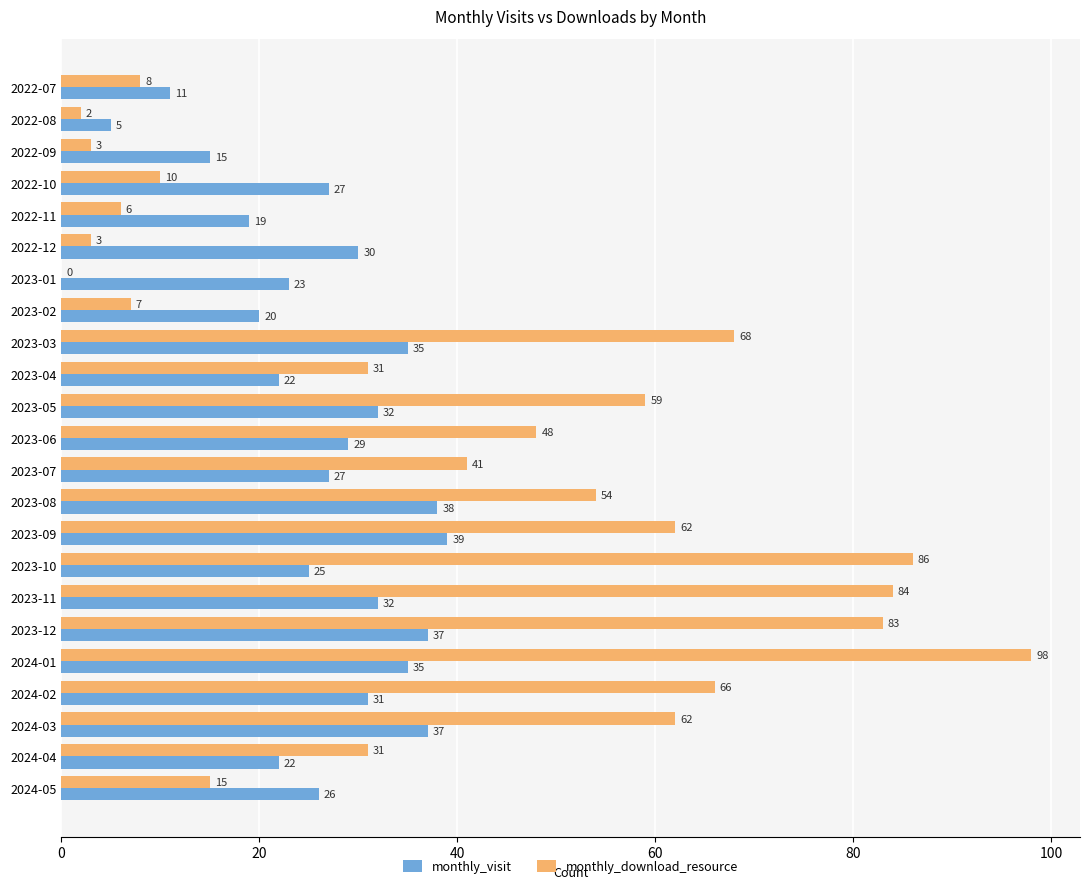

Is it true that monthly_download_resource equals 118 at 2023-12?

False